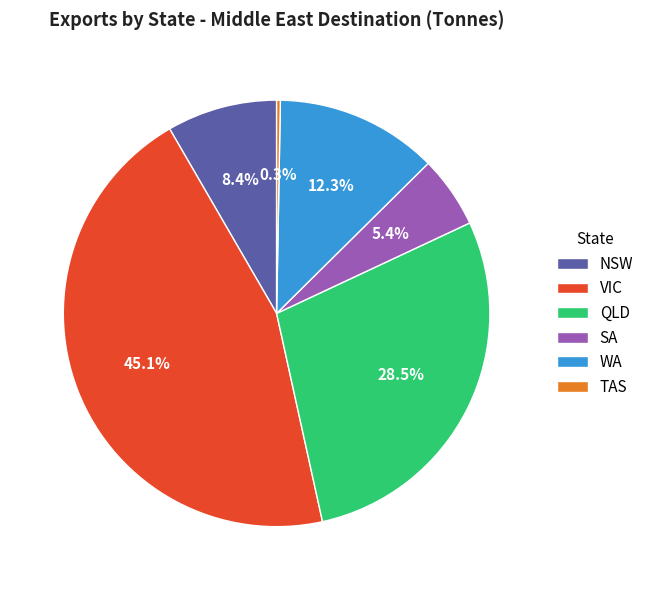

To the nearest percent, what percentage of the pie is NSW?

8%